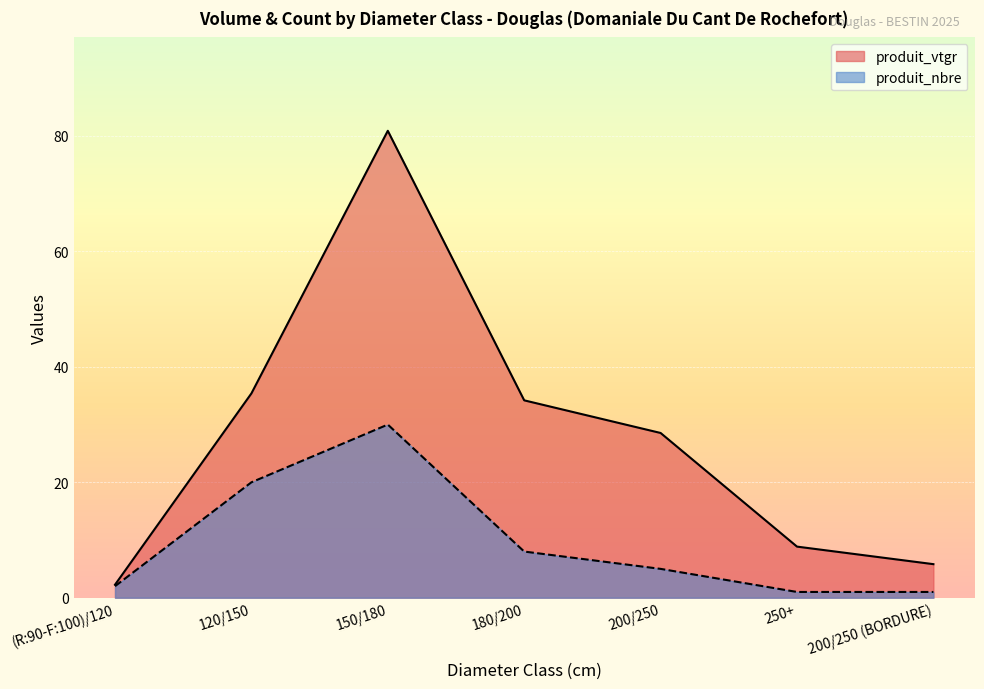

What is the difference between the maximum and minimum values in the produit_nbre series?

29.0